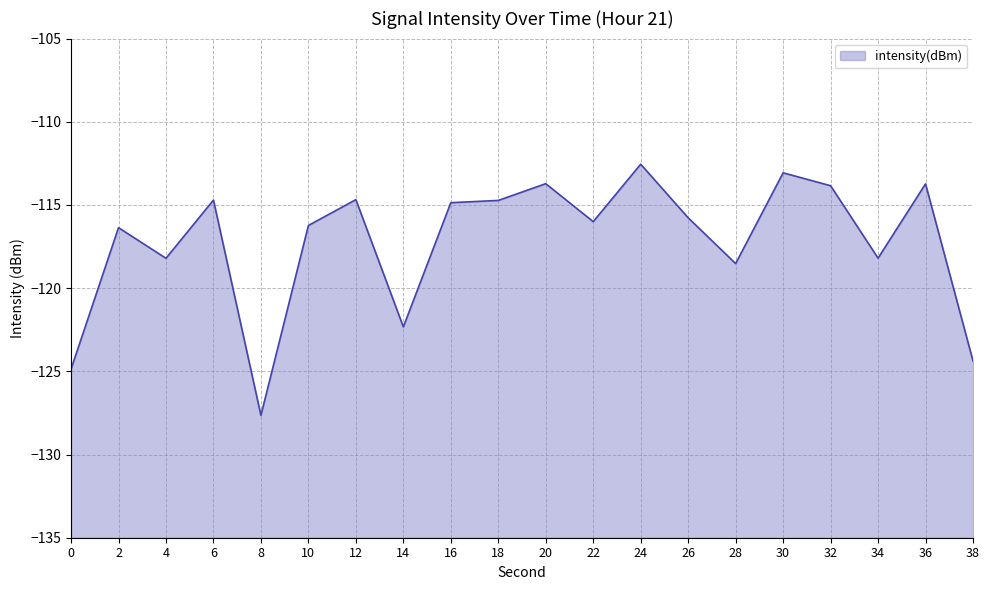

Rank the categories by value from highest to lowest.

24, 30, 20, 36, 32, 12, 6, 18, 16, 26, 22, 10, 2, 34, 4, 28, 14, 38, 0, 8